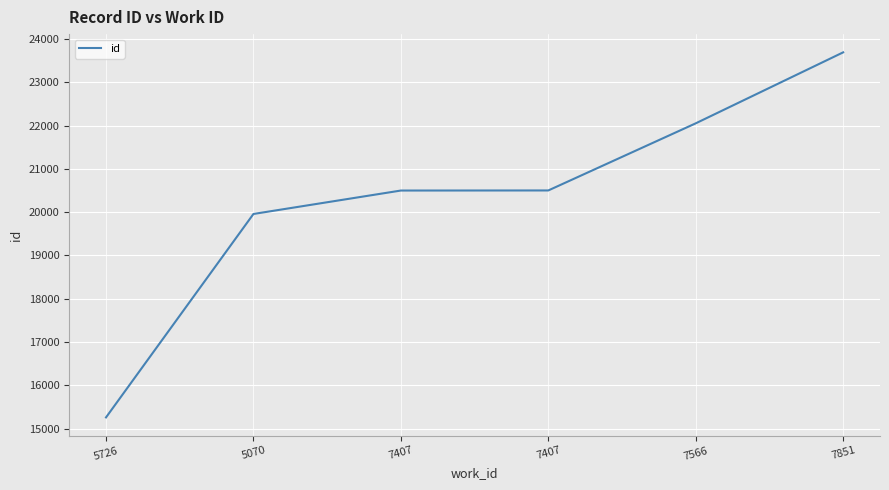

What value does the data have at 7566, to the nearest 100?

22100